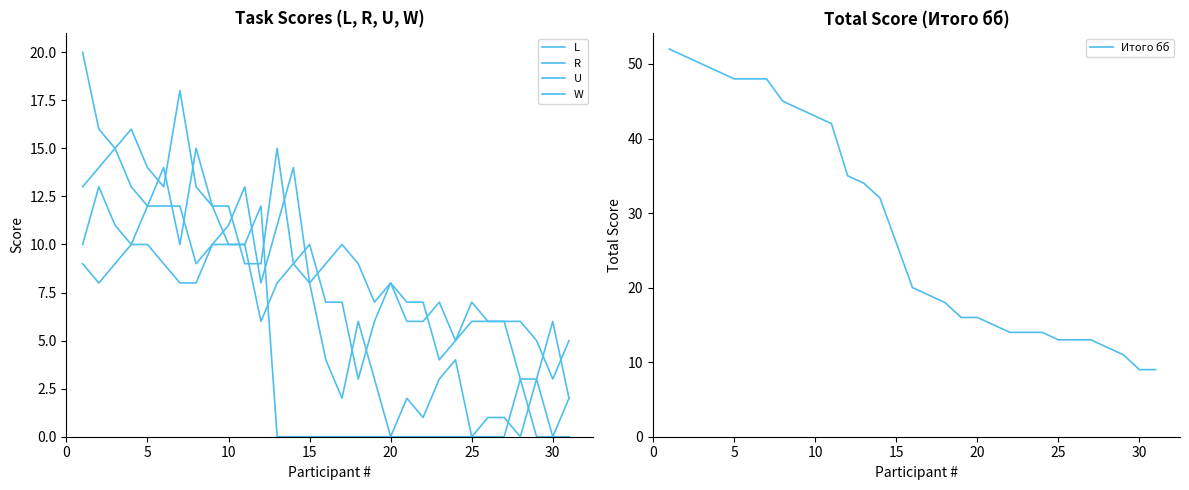

True or false: Итого бб and L cross at least once.

False